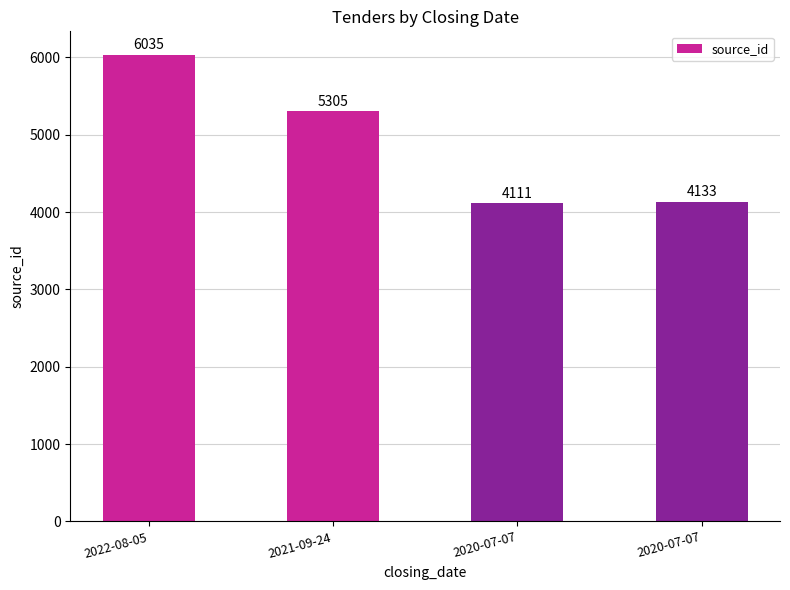

The value at 2021-09-24 is 7229. True or false?

False